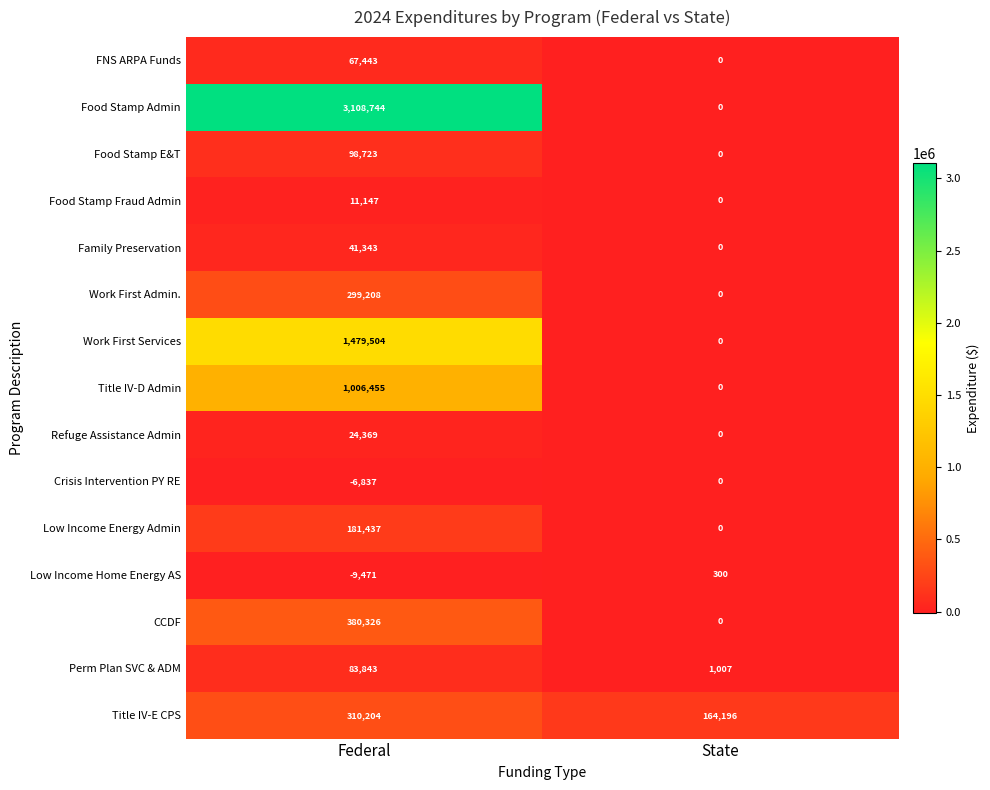

The value of Title IV-E CPS at State is 164196. True or false?

True